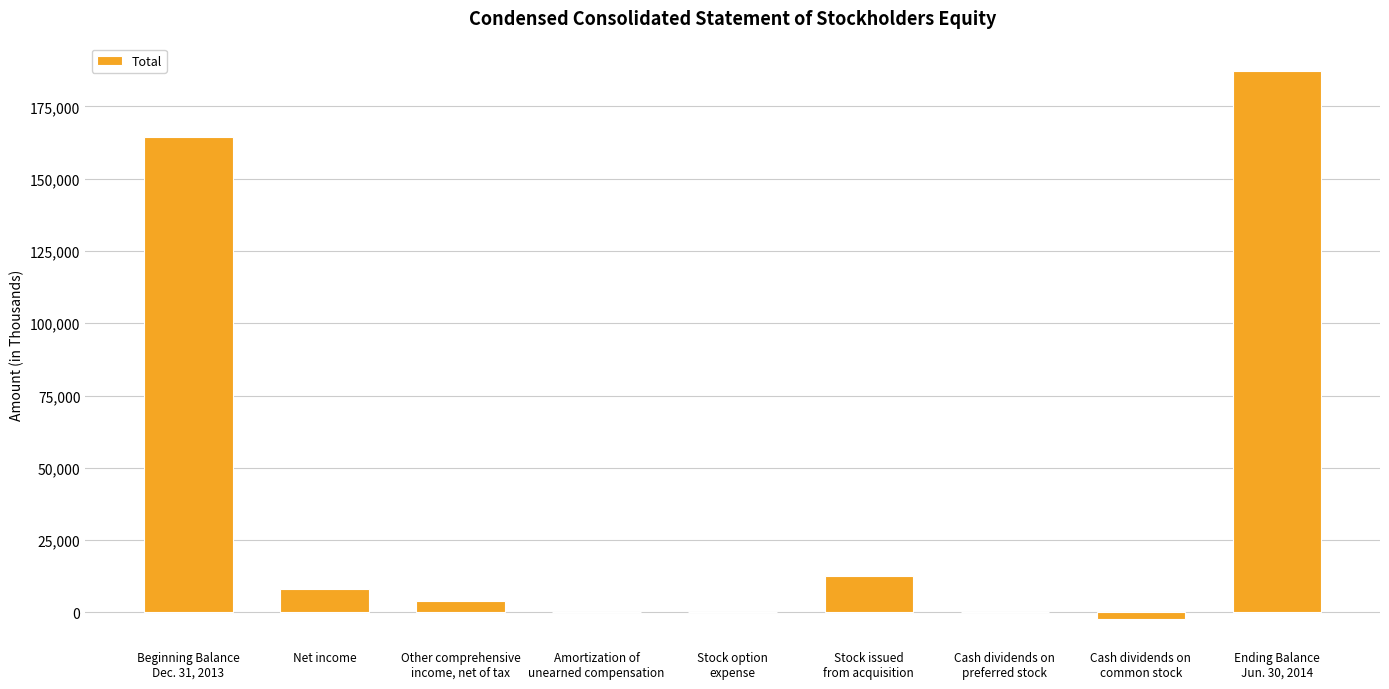

Is it true that the value at Beginning Balance
Dec. 31, 2013 is 45477?

False